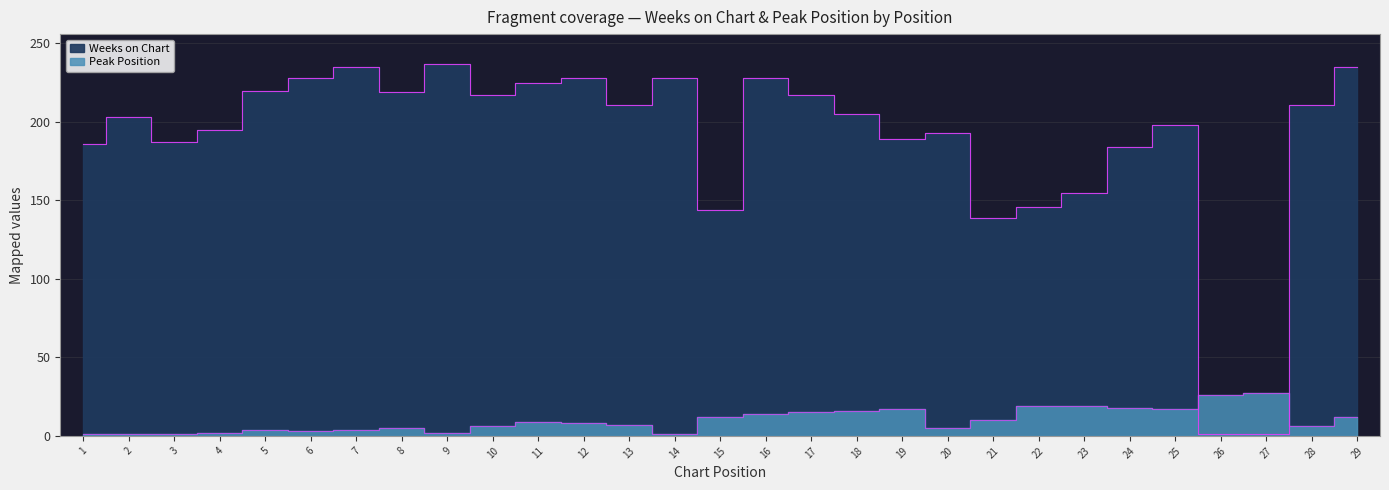

Rank the series by their maximum value, from lowest to highest.

Peak Position, Weeks on Chart